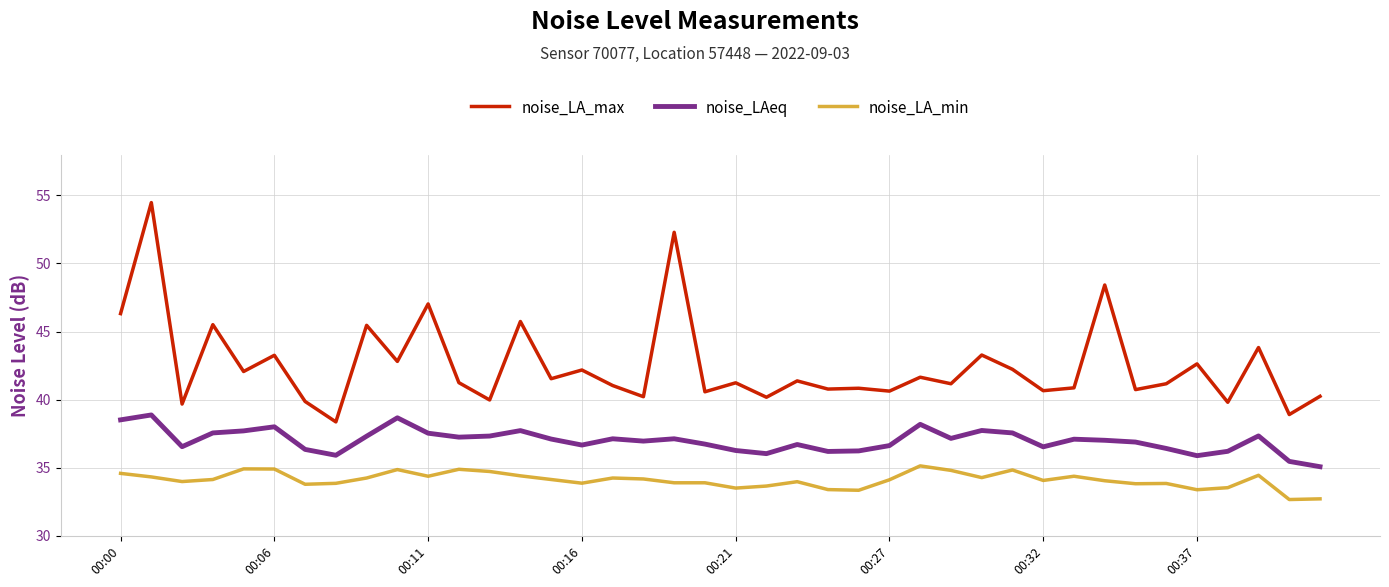

How many distinct data groups are displayed?

3